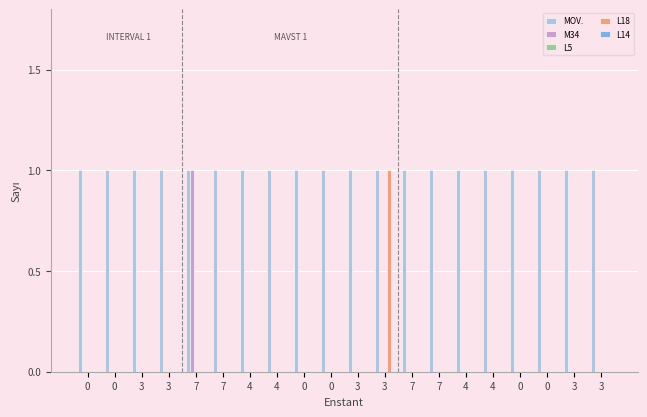

Read the MOV. value at 3.

1